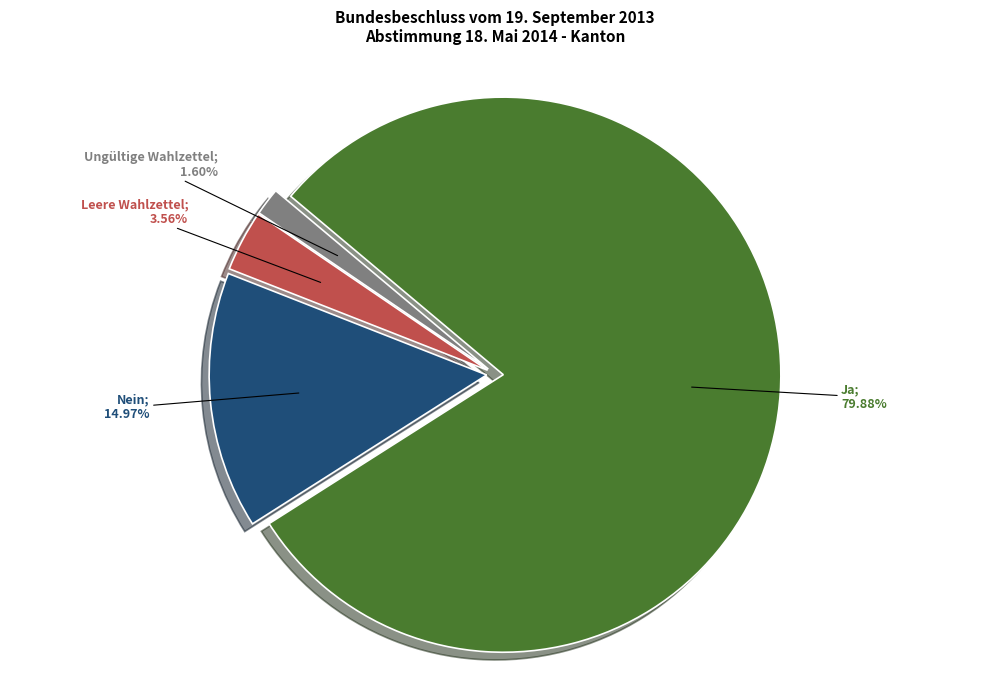

Is there any slice that represents more than half of the pie?

Yes